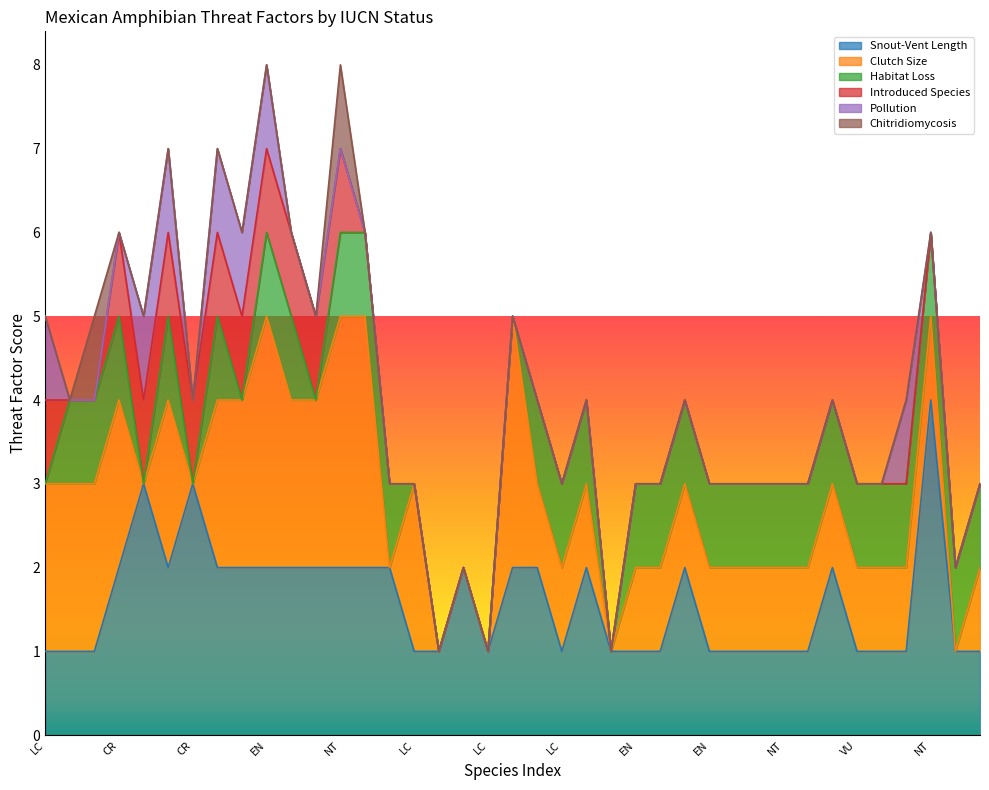

How many Chitridiomycosis values are between 0 and 1?

39